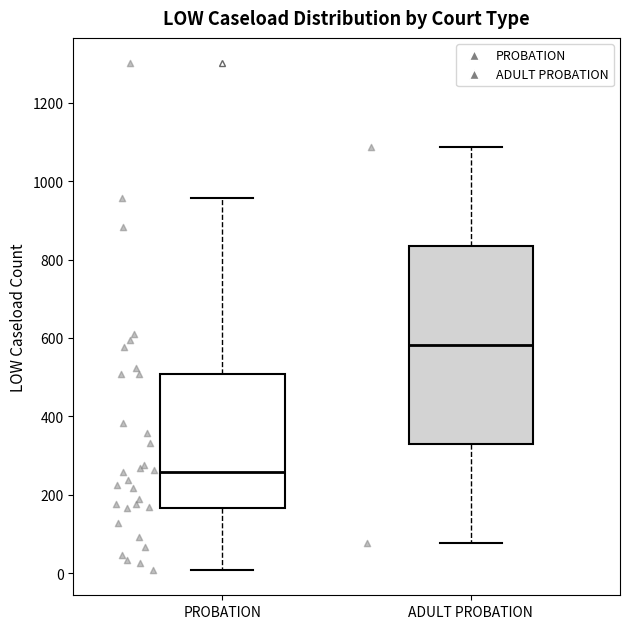

Reading left to right, read every box against the y-axis: the position of its median line, the range the box covers, and the ends of its whiskers. The values are not printed on the chart, so give them approximately, as read against the axis.

PROBATION: median 260, box 160 to 500, whiskers 0 to 960
ADULT PROBATION: median 580, box 340 to 840, whiskers 80 to 1080